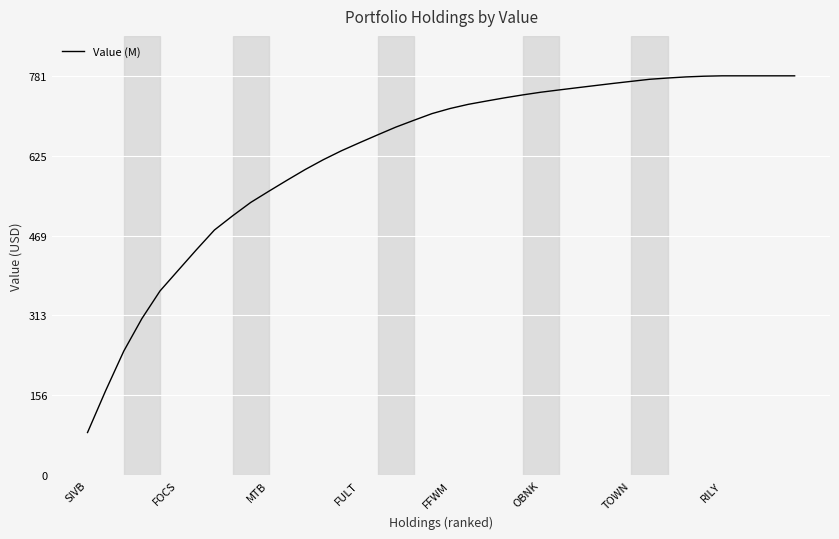

What is the smallest value displayed?

83.6